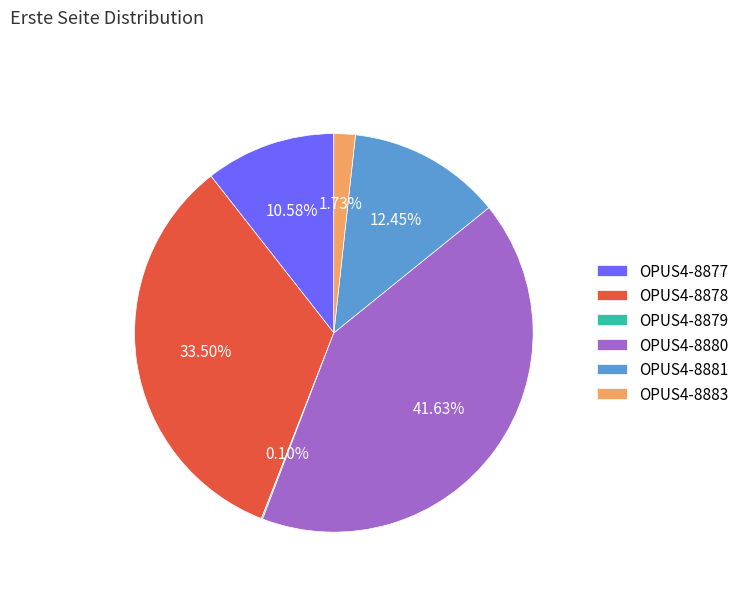

Combined, do OPUS4-8881 and OPUS4-8883 account for over 50%?

No